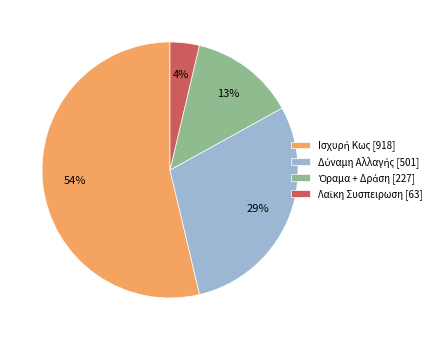

To the nearest percent, what is the average slice percentage?

25%